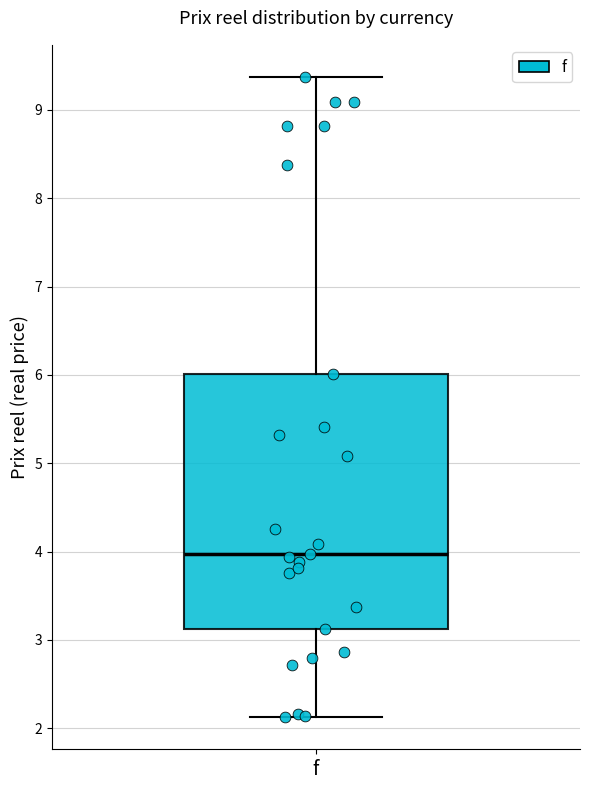

Where does the median line of the box for f sit on the y-axis? The values are not printed on the chart, so give them approximately, as read against the axis.

4.0